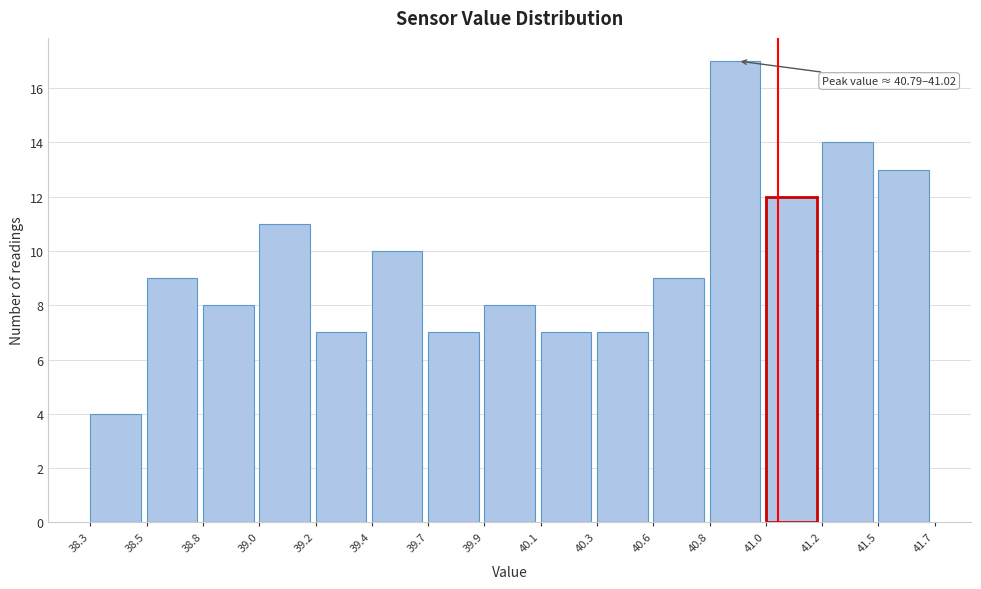

Reading left to right, extract all data points from this chart.

4	9	8	11	7	10	7	8	7	7	9	17	12	14	13